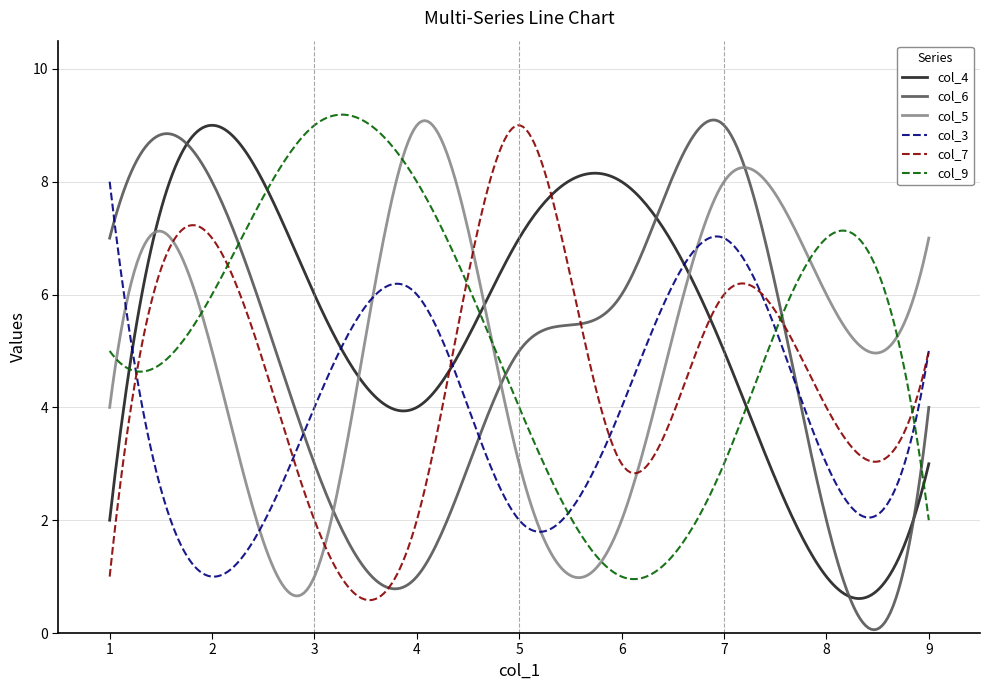

What is the lowest value of the col_7 series?

0.6